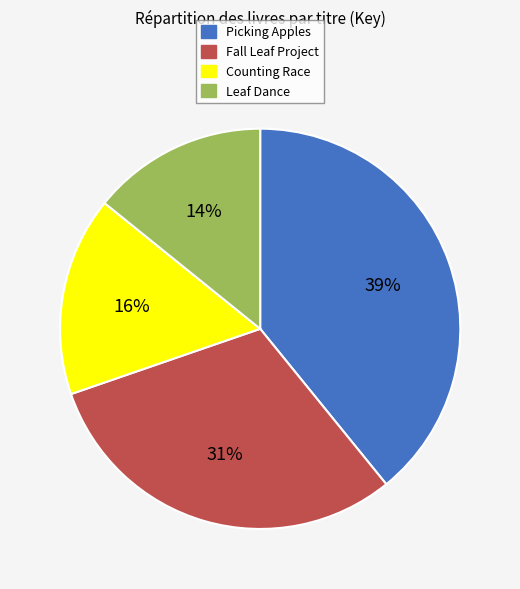

How many segments does this pie chart have?

4